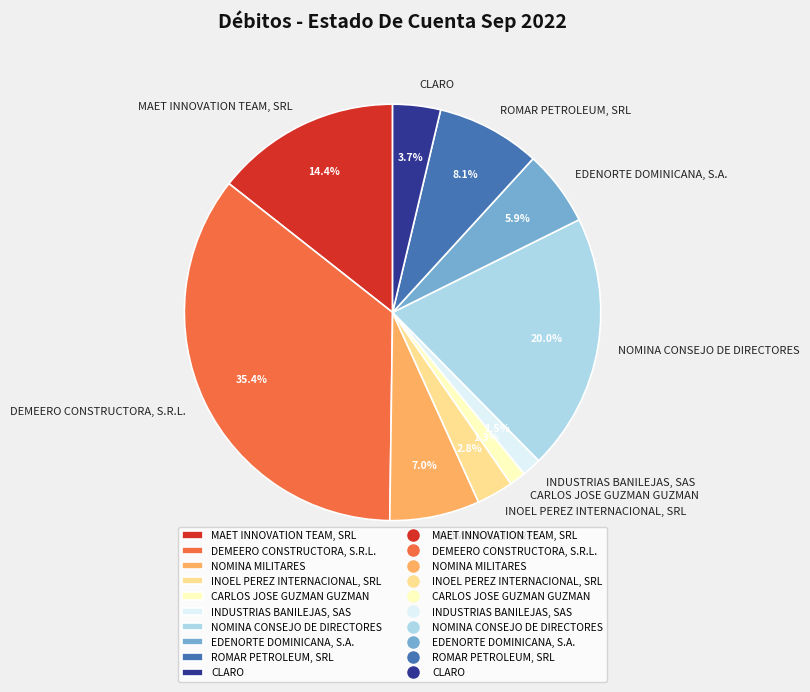

Does DEMEERO CONSTRUCTORA, S.R.L. account for over 50% of the chart?

No